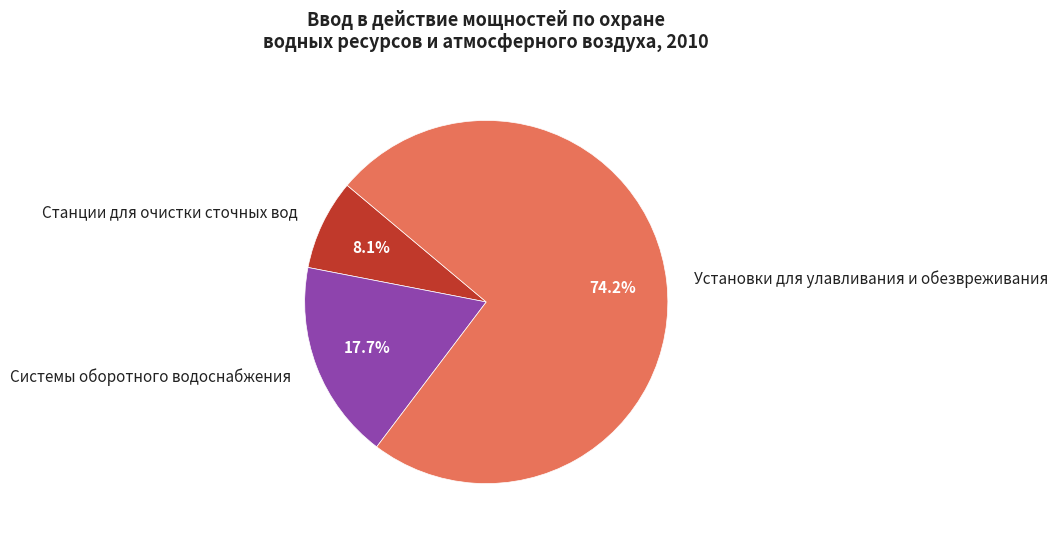

What percentage is the Системы оборотного водоснабжения slice, to the nearest percent?

18%